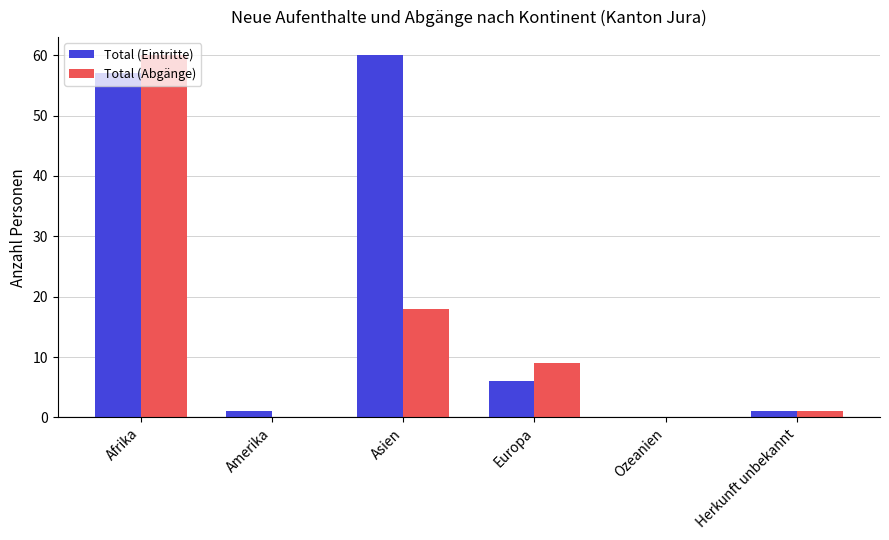

What are all the series names shown in the legend?

Total (Eintritte), Total (Abgänge)